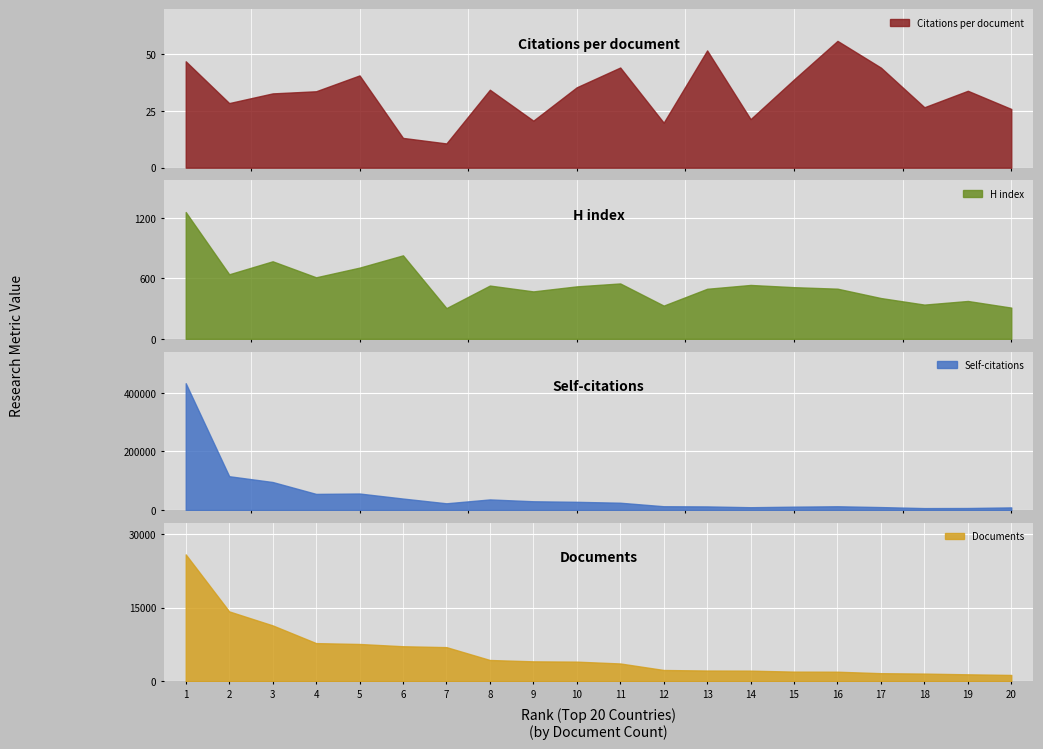

What value does the Citations per document series have at 19?

33.9